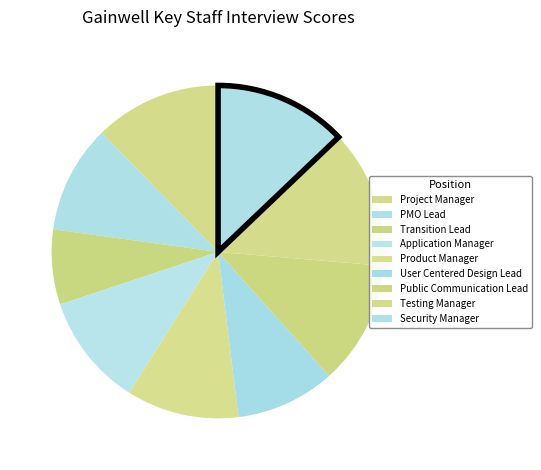

Is there any slice that represents more than half of the pie?

No